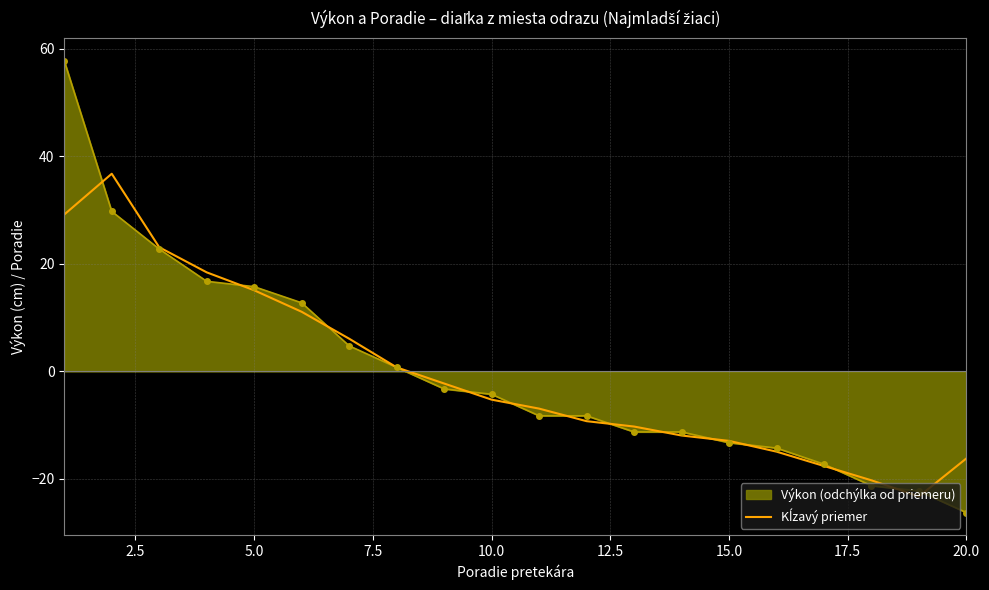

What is the smallest value displayed?

-26.2